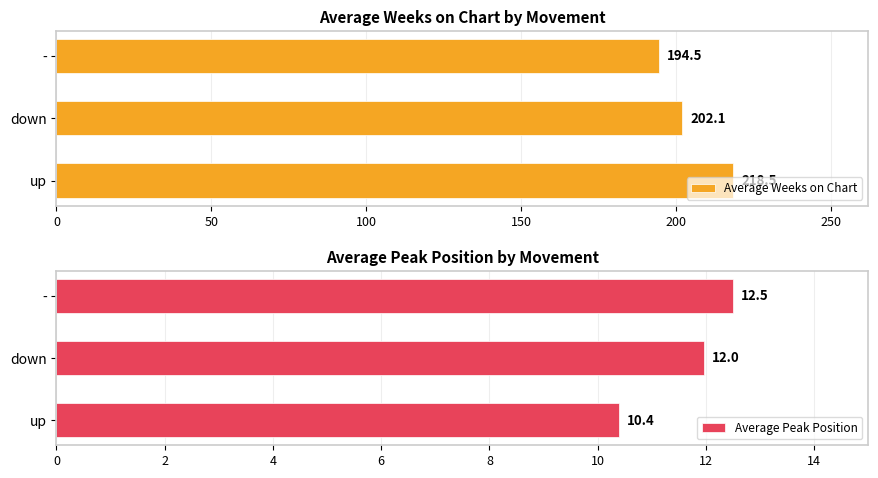

Which series has the largest range (max minus min)?

Average Weeks on Chart